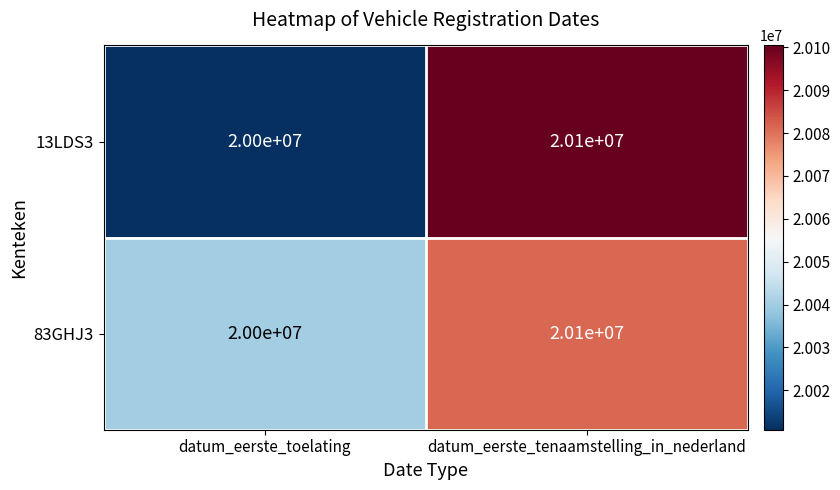

Reading left to right, extract all data points from this chart.

13LDS3: 20000000	20100000
83GHJ3: 20000000	20100000